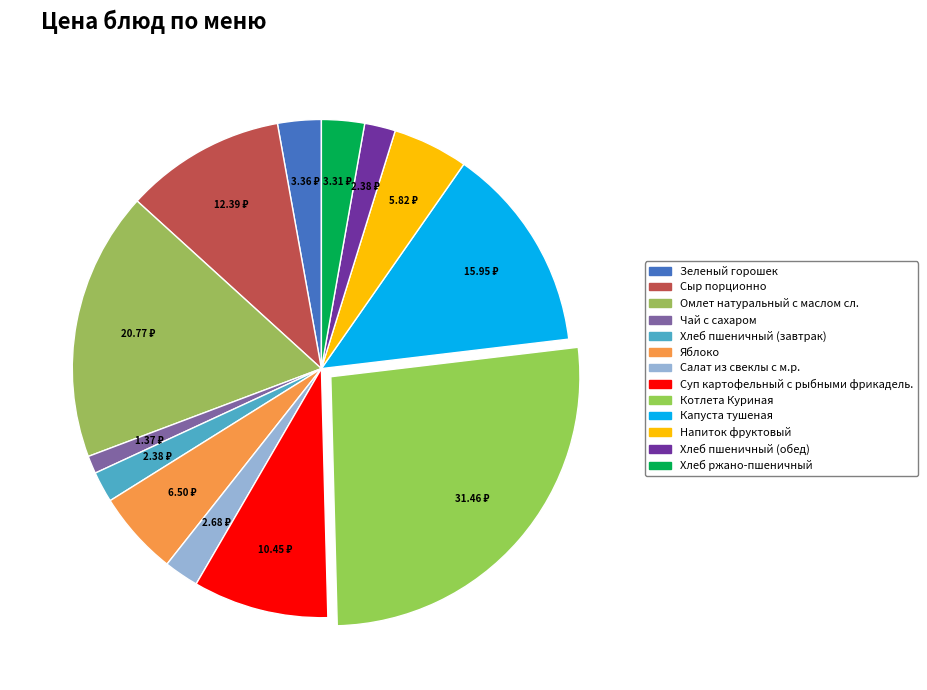

Is it true that Капуста тушеная is 23% of the pie?

False